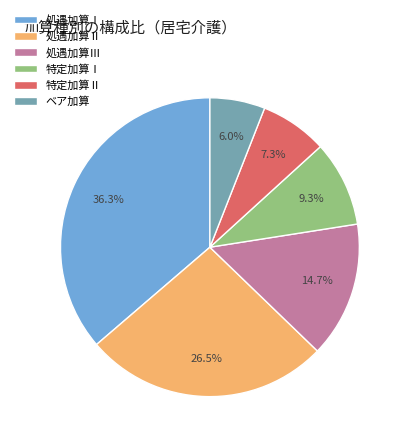

Count the number of slices in the pie.

6